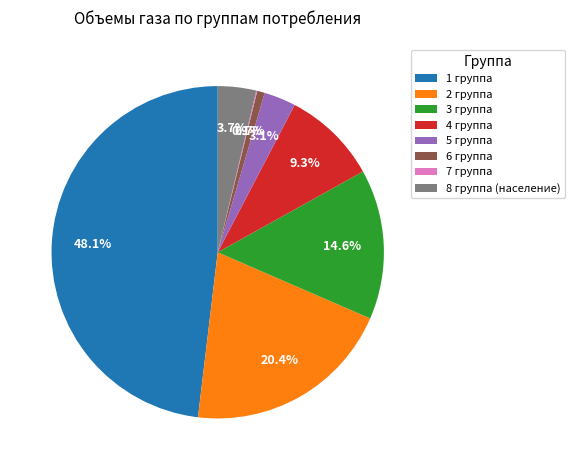

Is there a majority slice in this chart?

No